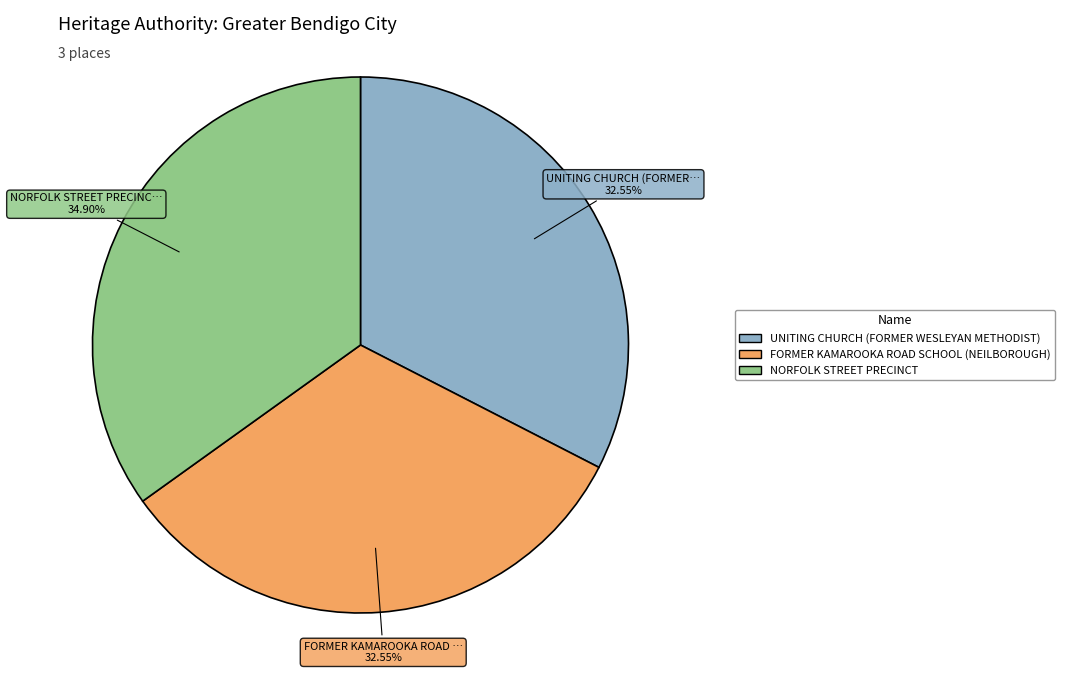

Which category has the biggest portion of the pie?

NORFOLK STREET PRECINCT